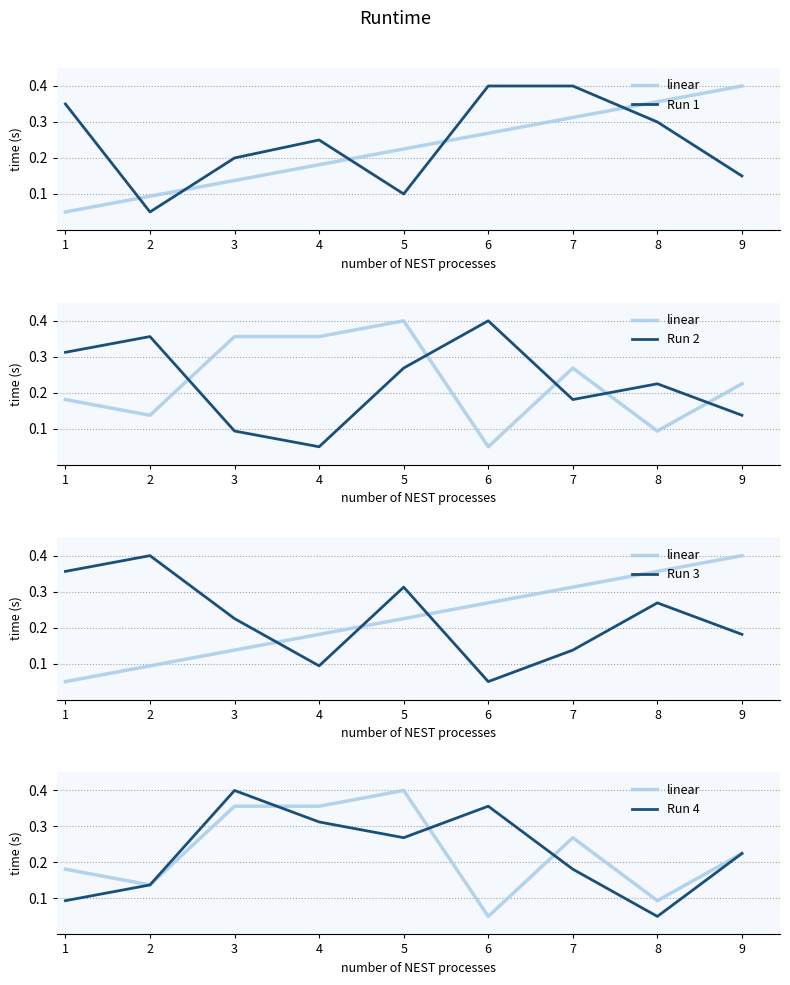

At 9, list the series in order from smallest to largest.

Run 2, Run 1, Run 3, linear, Run 4